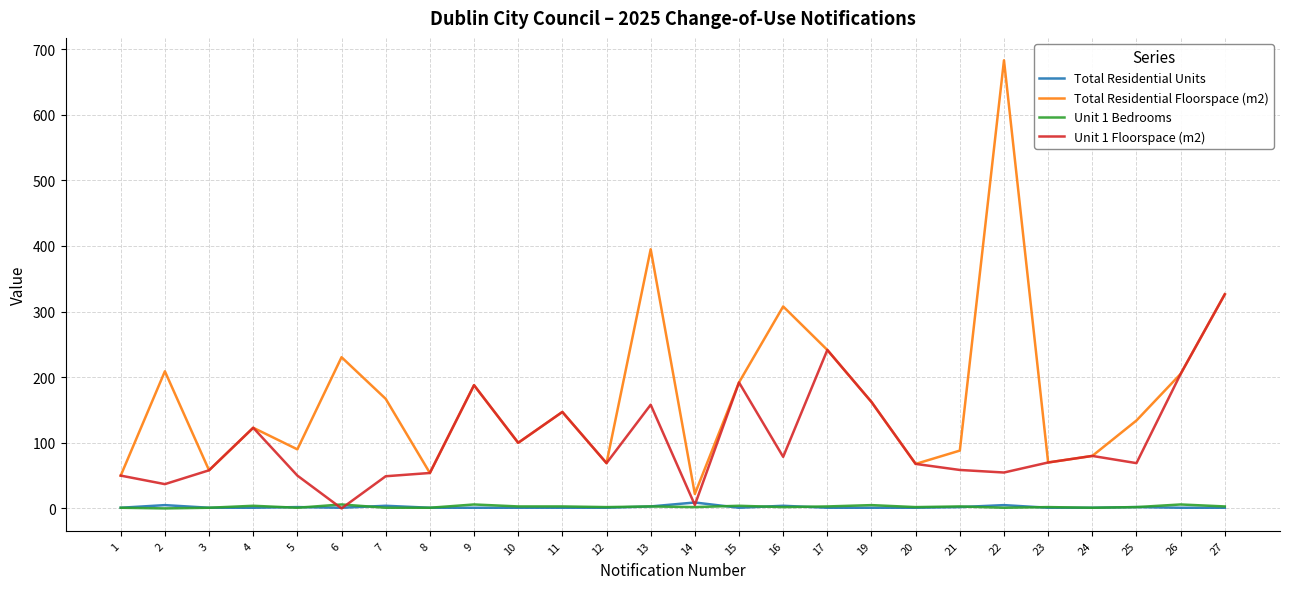

Is it true that Unit 1 Floorspace (m2) equals 249.7 at 15?

False